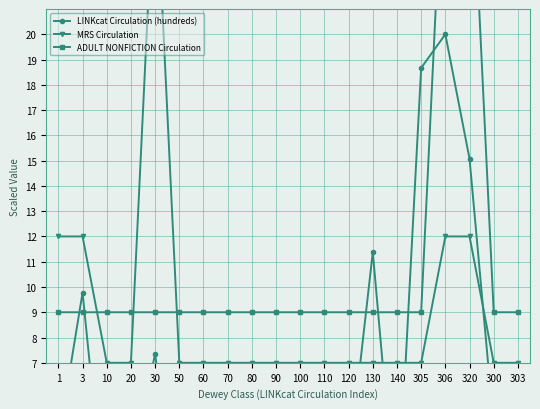

What is the smallest value displayed?

0.1